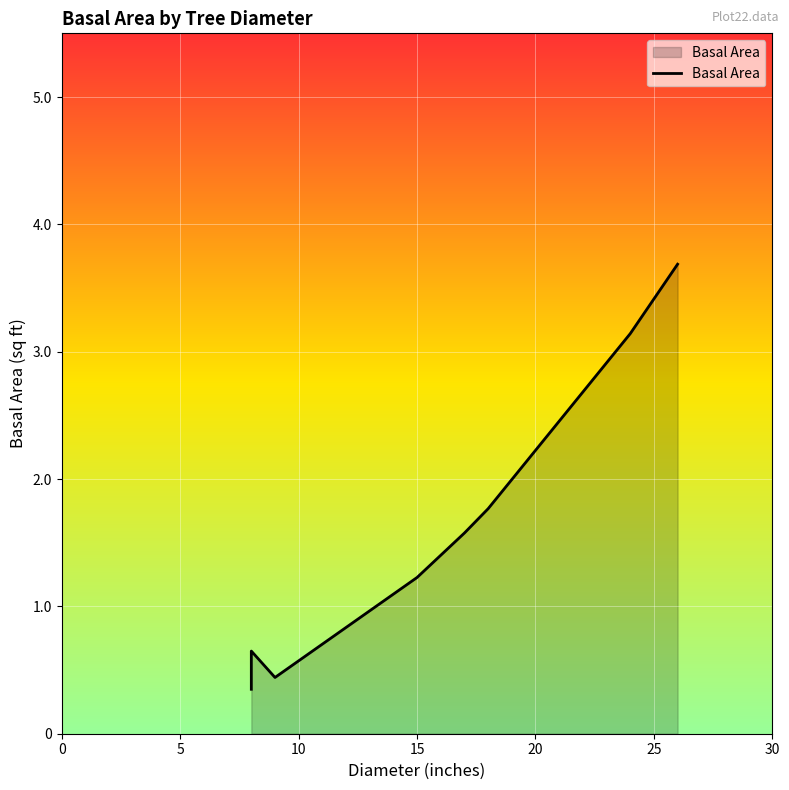

Count the number of data series in this chart.

1